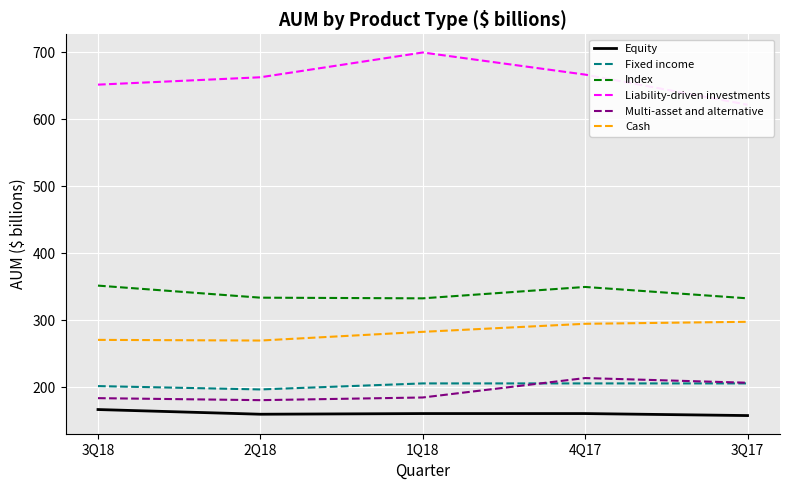

Is the value of Cash at 2Q18 greater than the value of Equity at 1Q18?

Yes